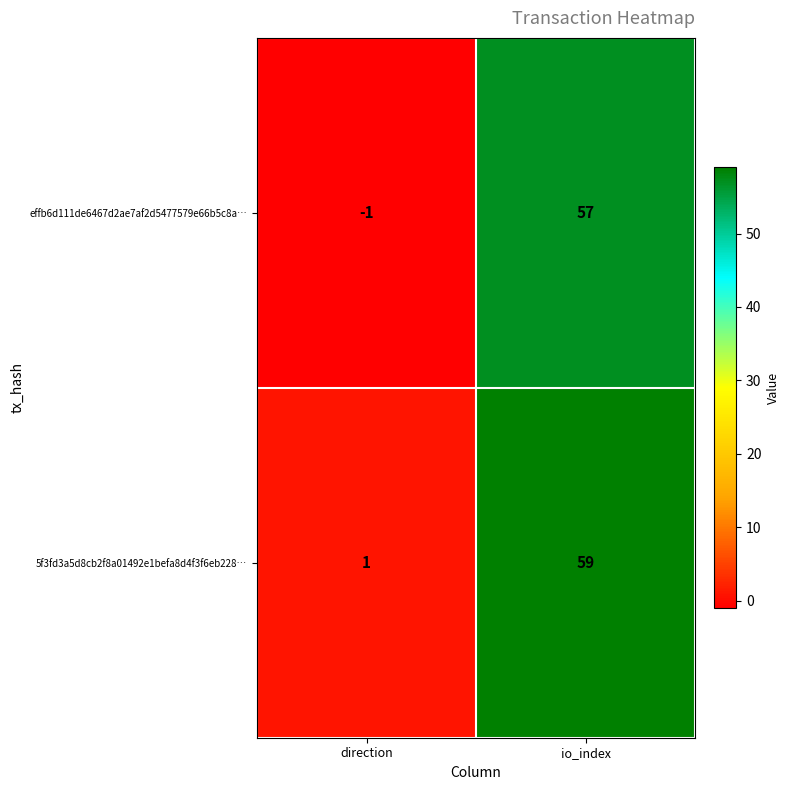

List the series in order of their overall mean, highest first.

5f3fd3a5d8cb2f8a01492e1befa8d4f3f6eb228…, effb6d111de6467d2ae7af2d5477579e66b5c8a…